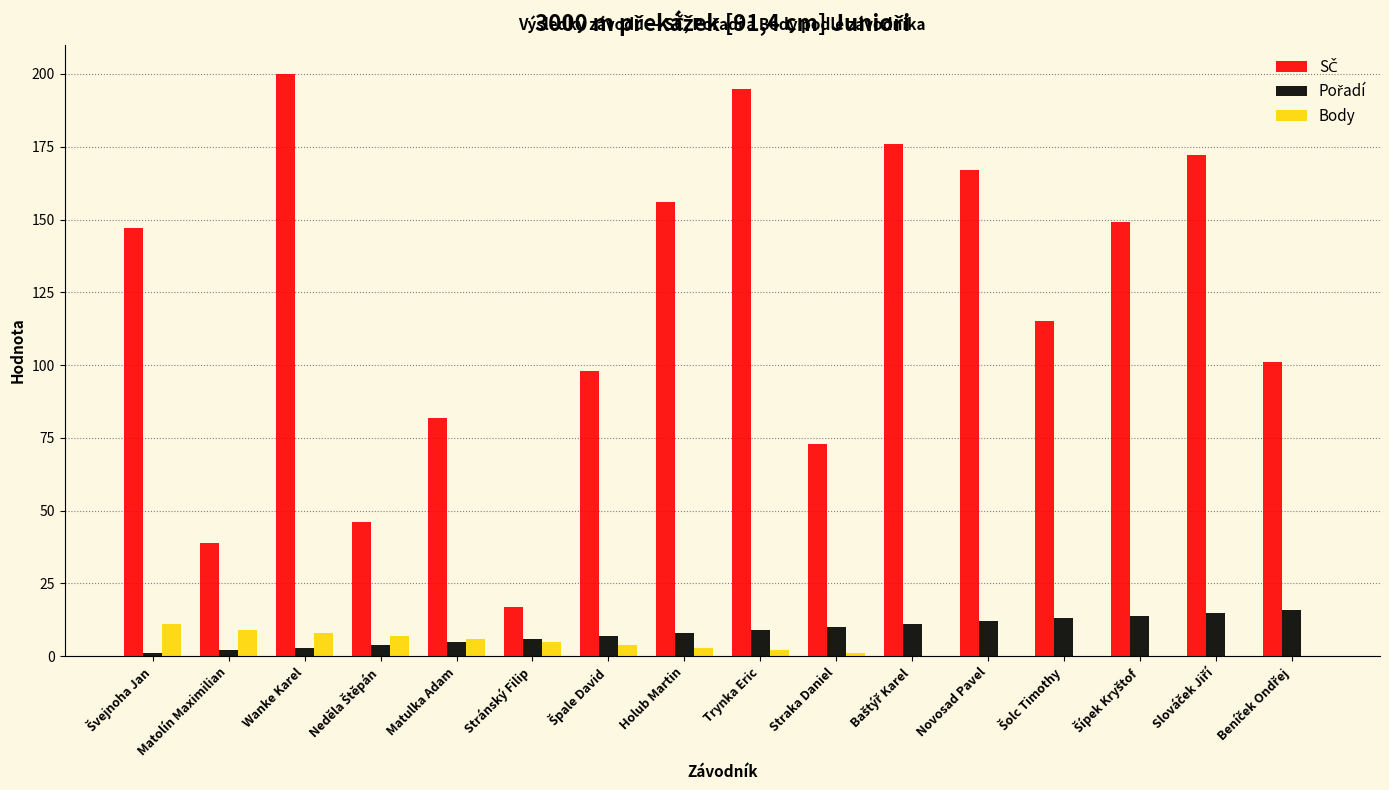

What is the average value of the Body series?

4